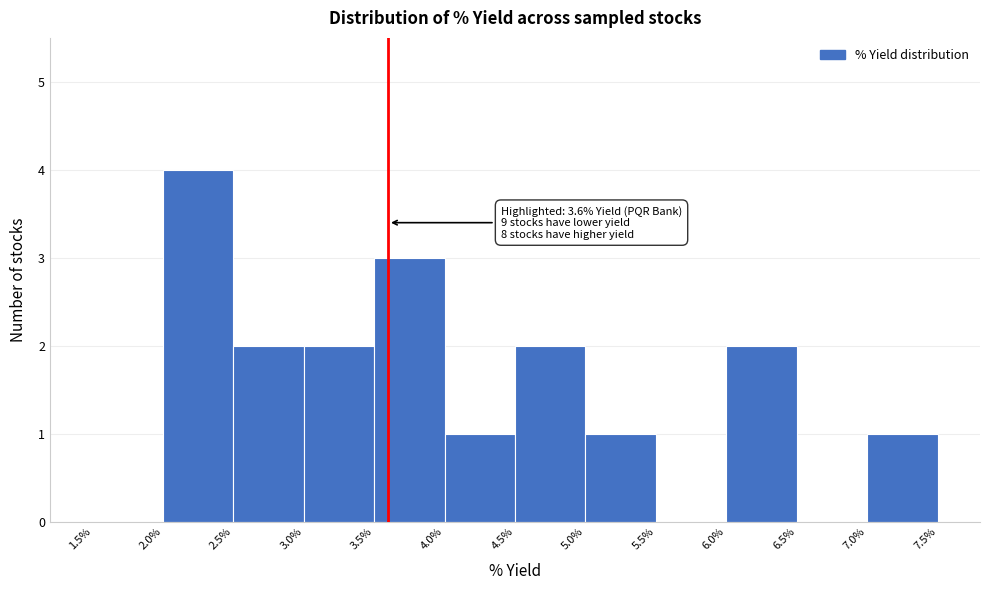

Which range on the x-axis has the tallest bar?

2.0% to 2.5%